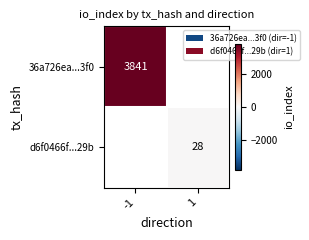

The value of d6f0466f...29b at 1 is 28. True or false?

True